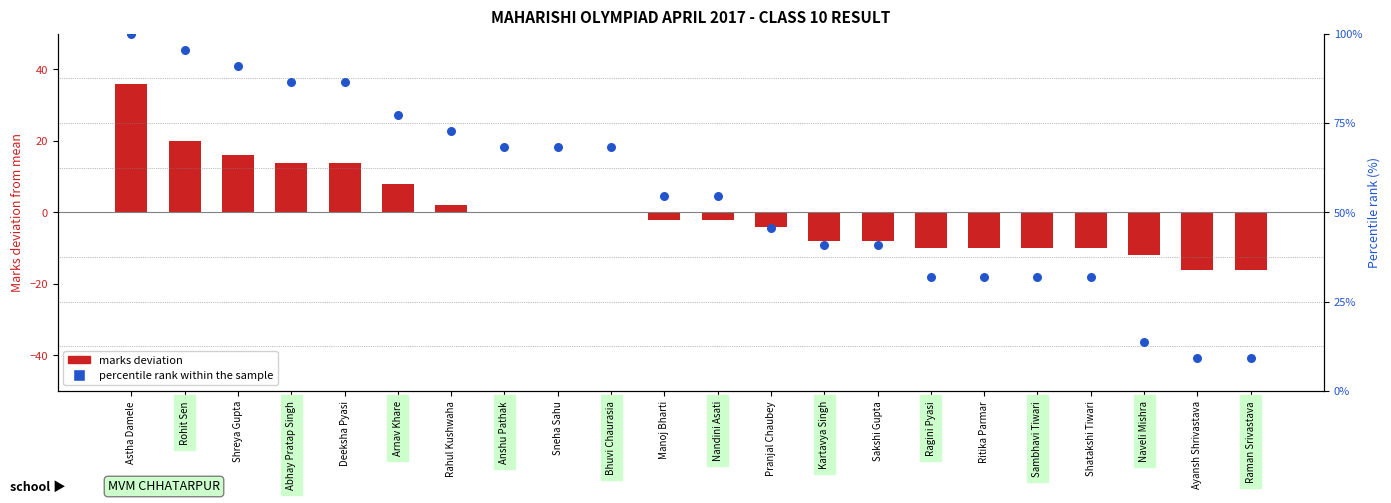

Which series contains the highest Y value?

percentile rank within the sample